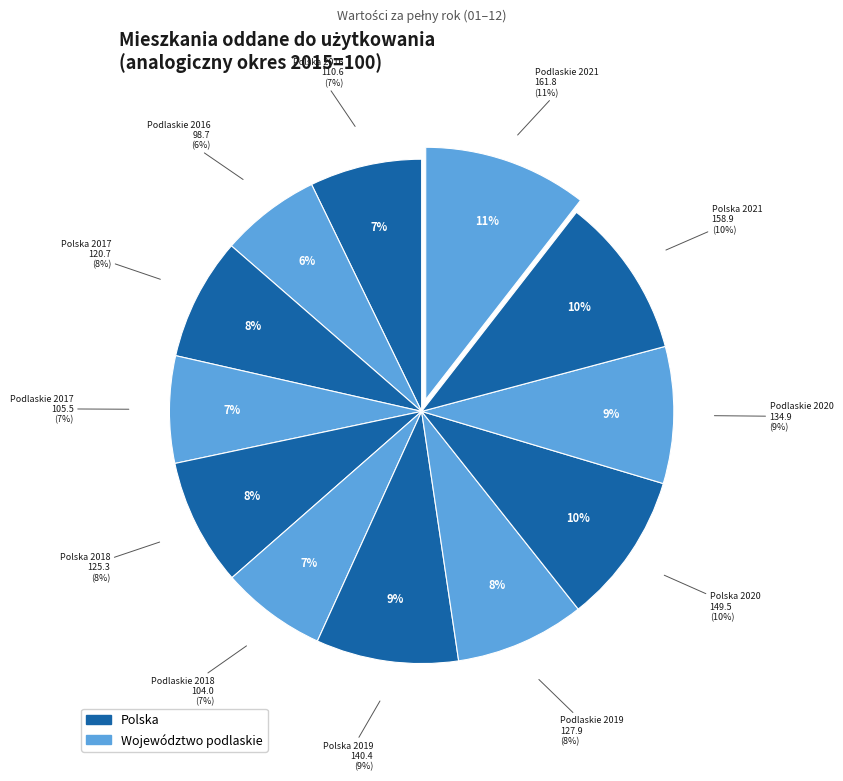

What is the largest slice in the pie chart?

Podlaskie 2021